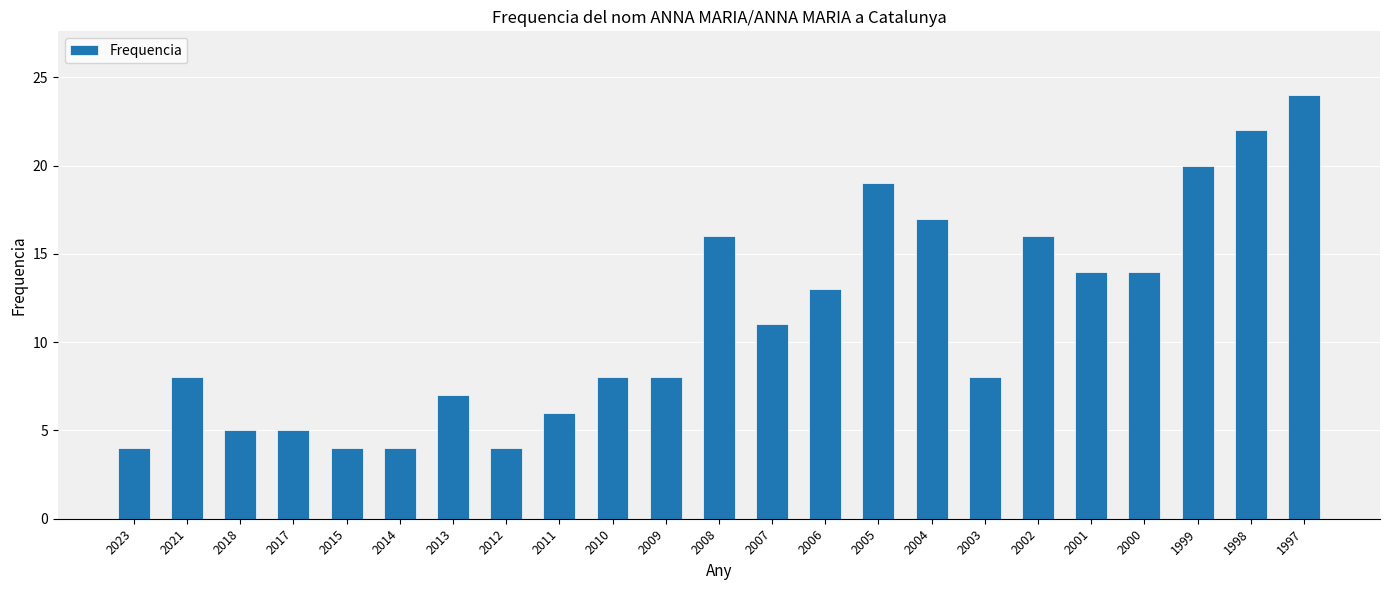

What is the value of the 12th bar from the left?

16